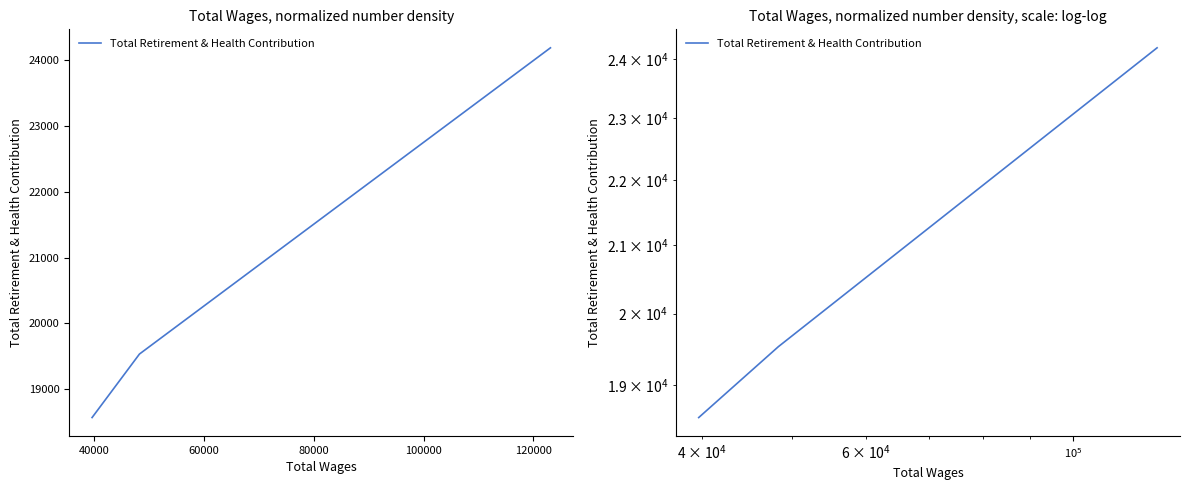

What is the sum of all values?

62290